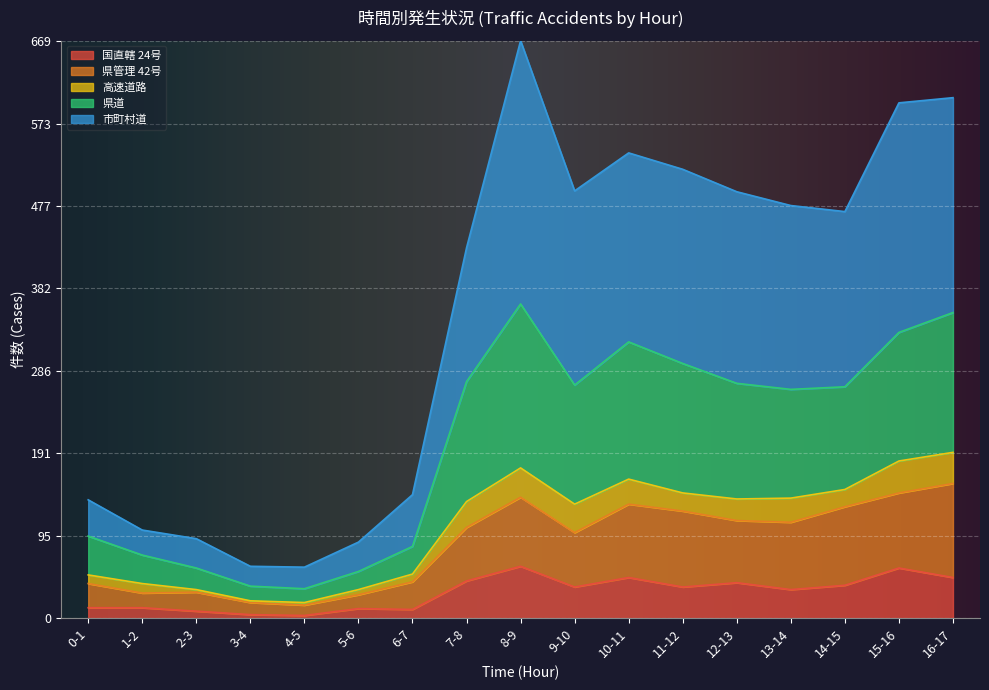

What position from the left is 15-16?

16